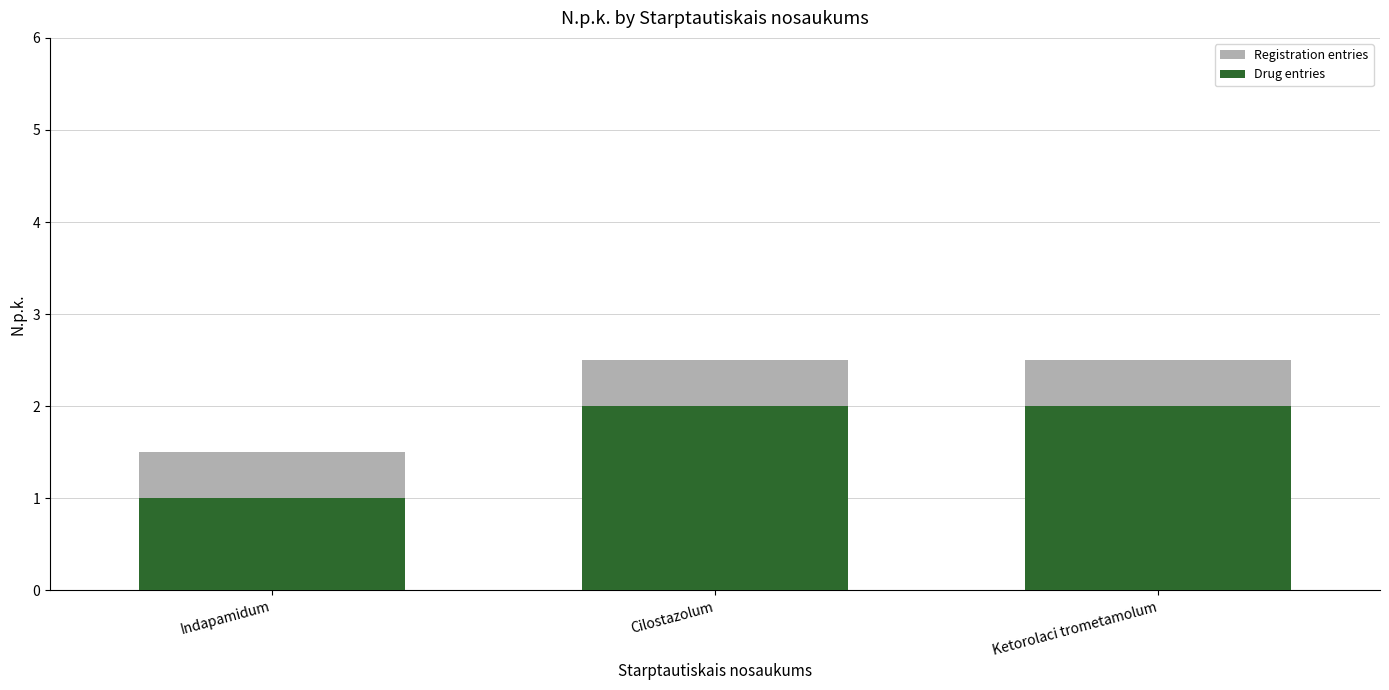

Count the number of categories in the chart.

3